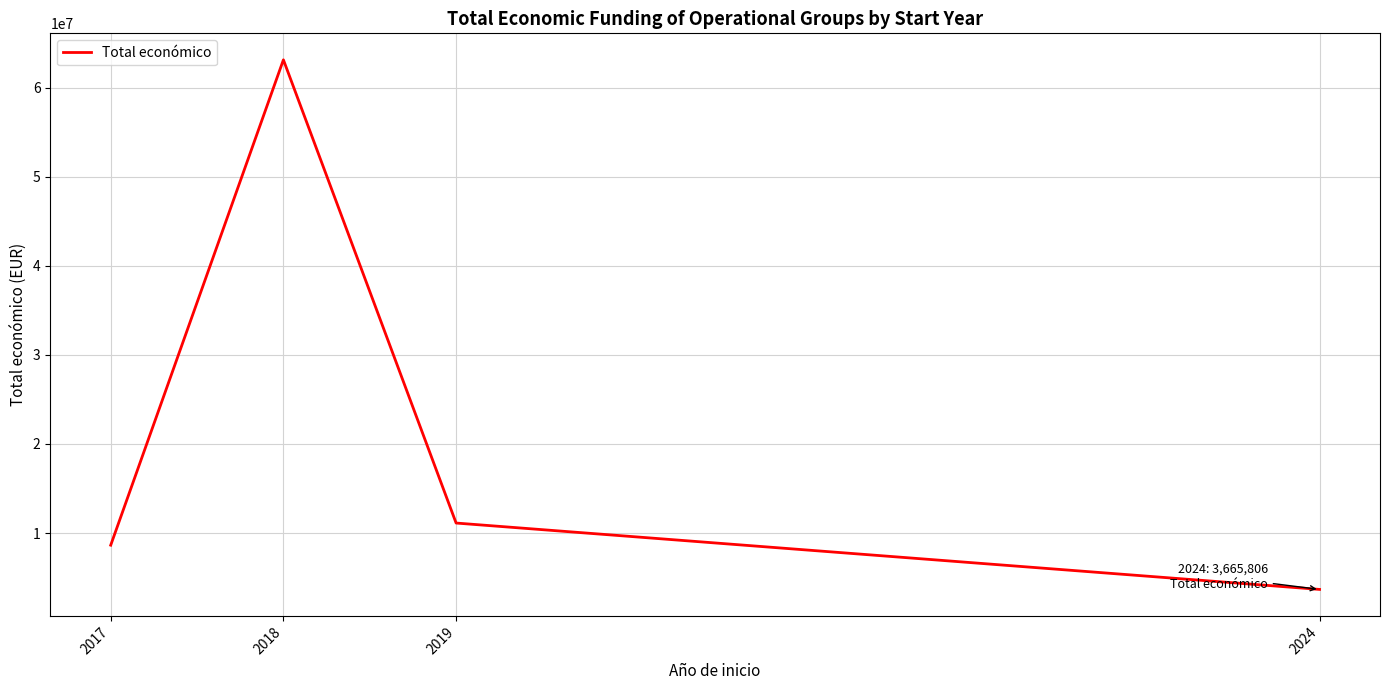

True or false: the data shows 89192561 at 2018.

False